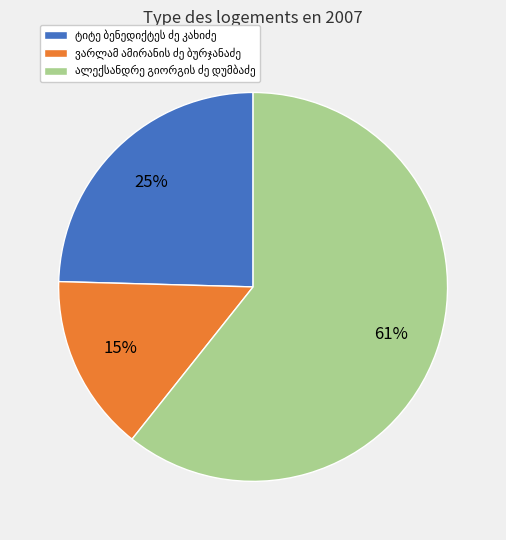

To the nearest percent, what is the difference between the largest and smallest slice percentages?

46%